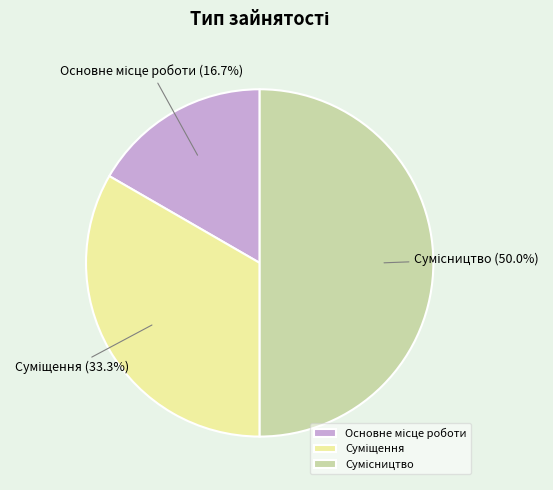

Does Сумісництво account for over 50% of the chart?

No